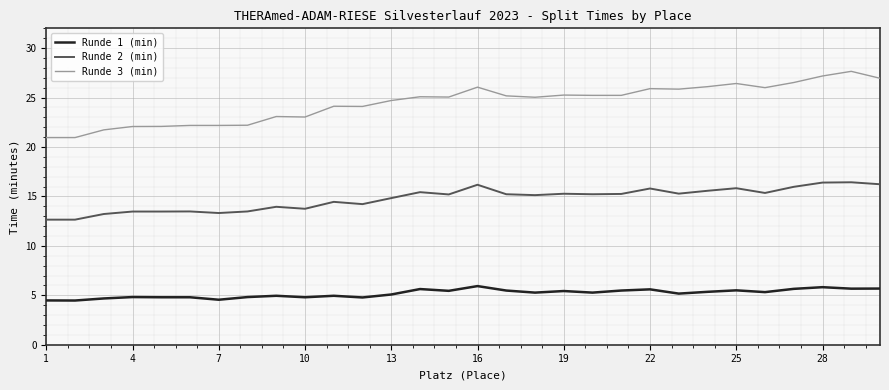

List the series in order of their overall mean, highest first.

Runde 3 (min), Runde 2 (min), Runde 1 (min)